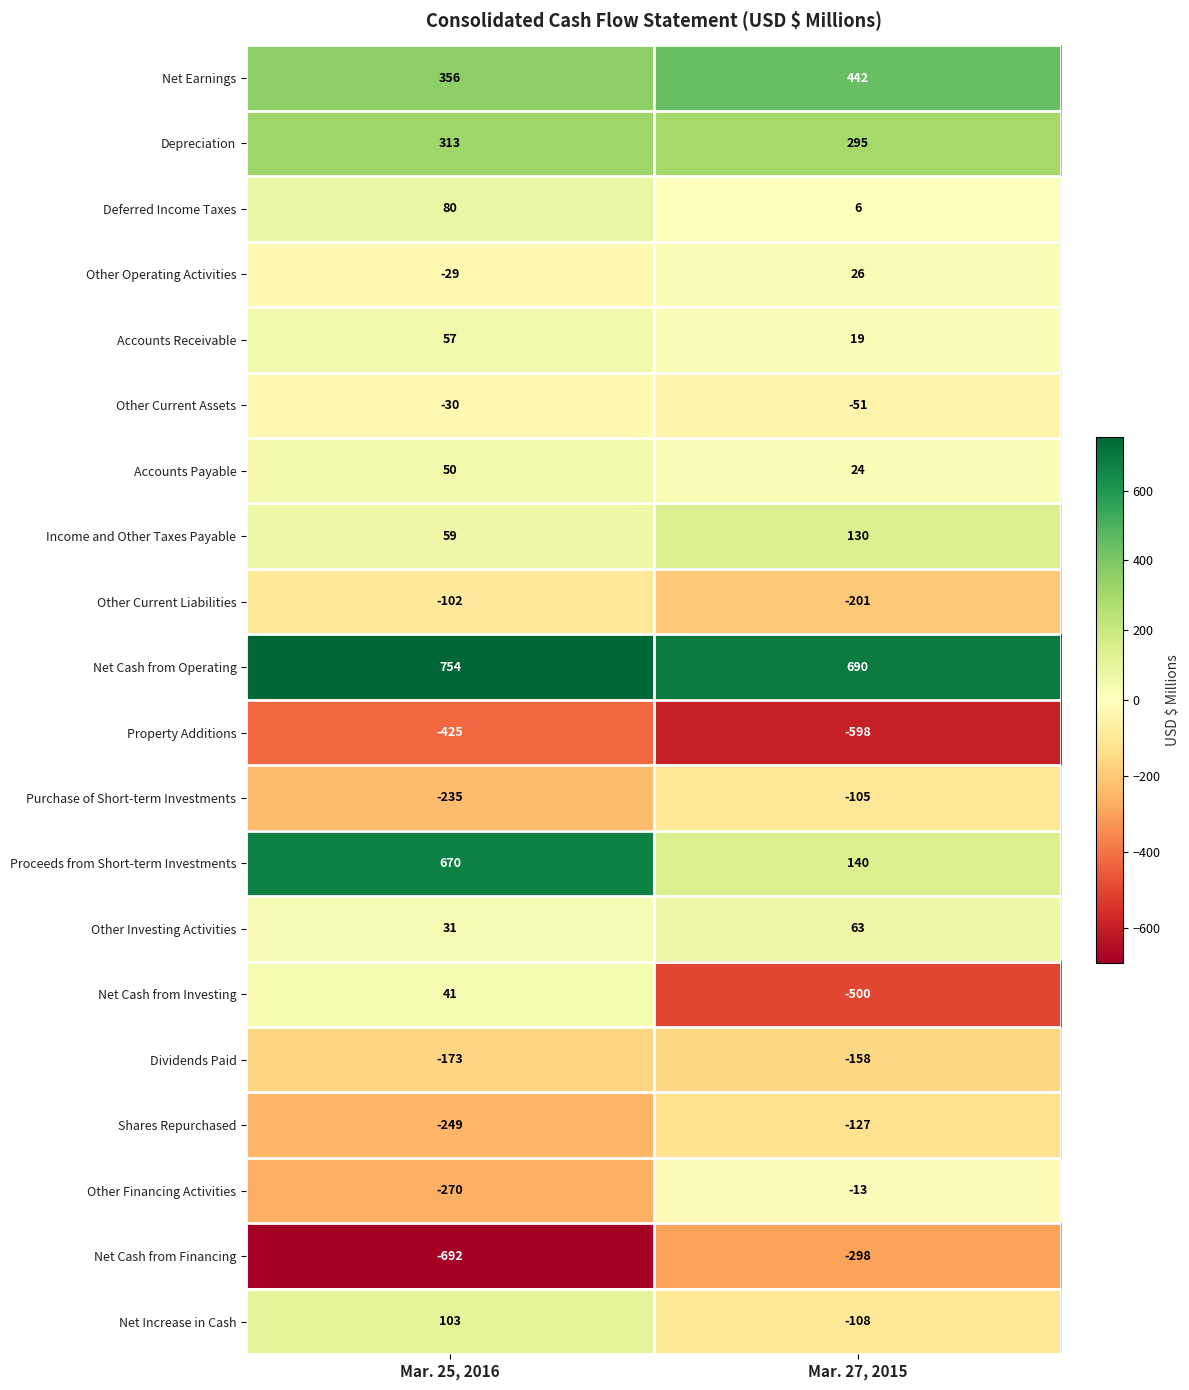

The Other Operating Activities series shows 15 at Mar. 27, 2015. True or false?

False